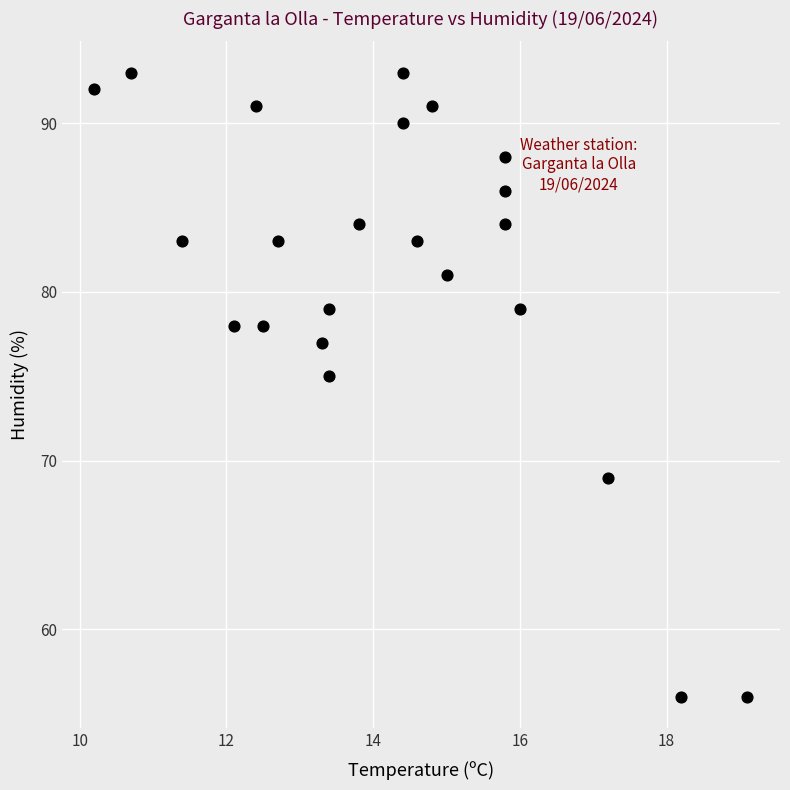

What Y value in the scatter plot is closest to 74?

75